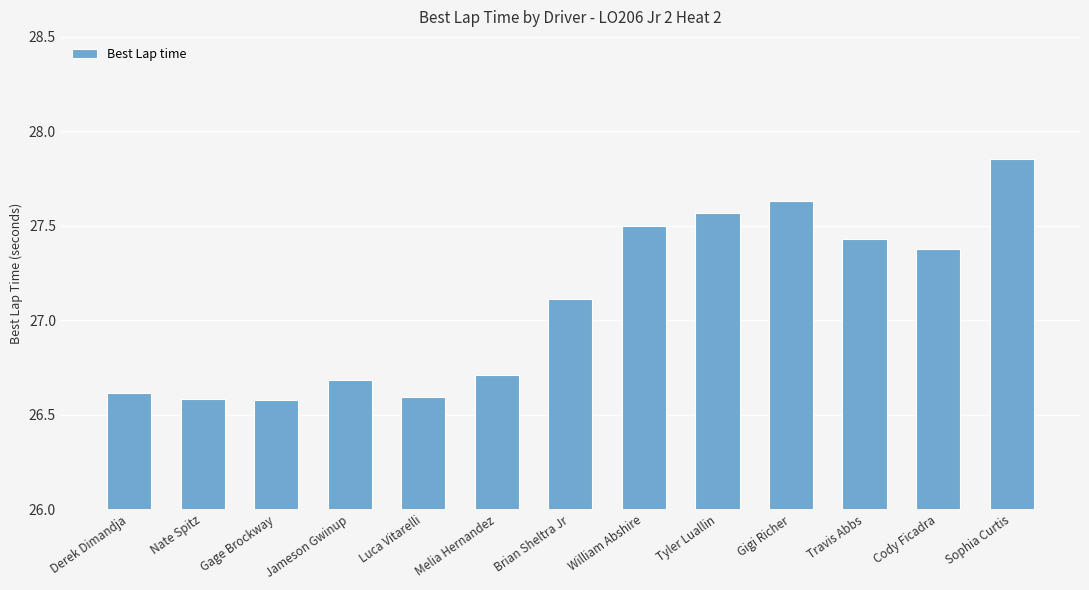

What is the average value?

27.1